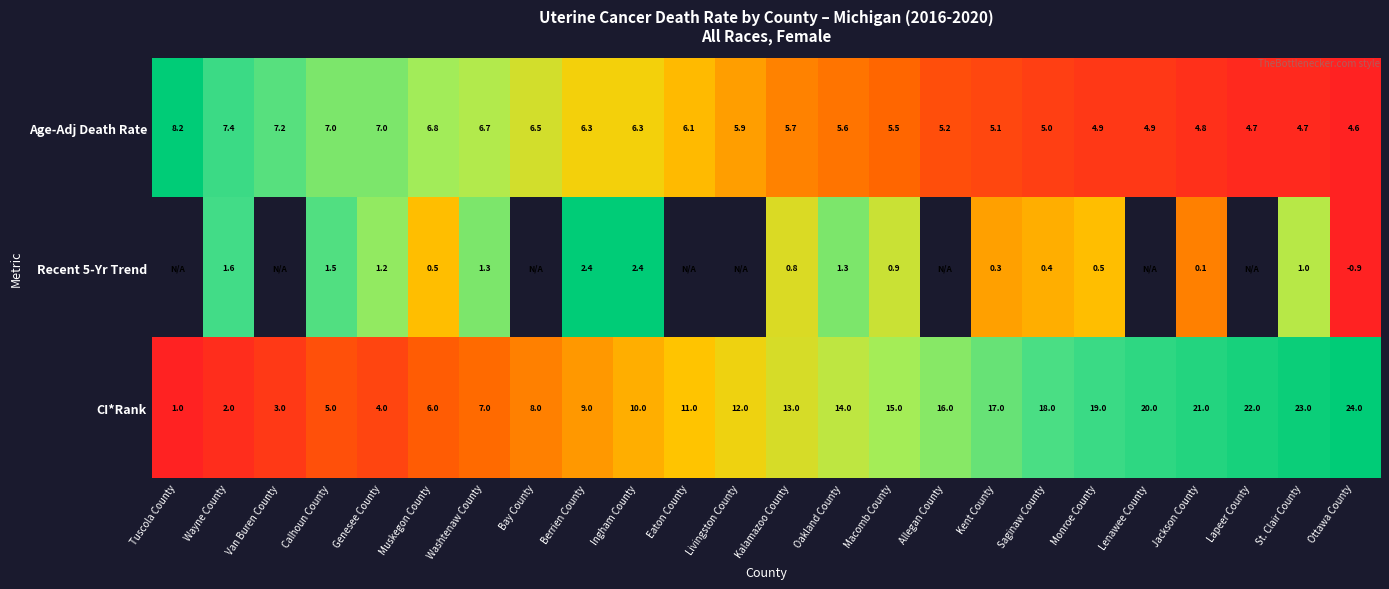

Rank the series at Monroe County from lowest to highest value.

Recent 5-Yr Trend, Age-Adj Death Rate, CI*Rank